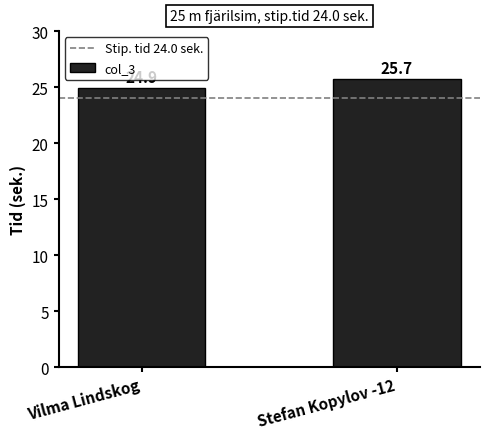

Reading left to right, list all the values displayed in this chart.

24.9	25.7